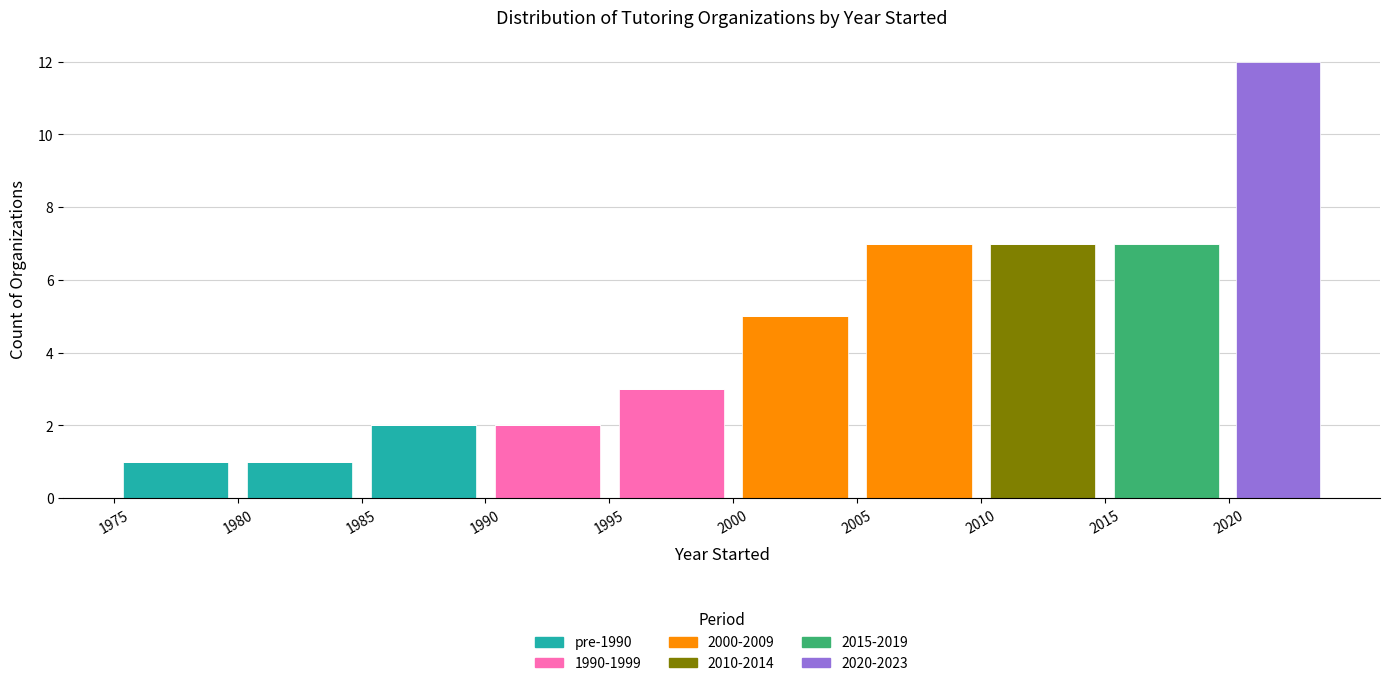

Reading left to right, list every stacked bar in this chart as the range it spans on the x-axis followed by its total height. The values are not printed on the chart, so give them approximately, as read against the axis.

1975 to 1980: 1
1980 to 1985: 1
1985 to 1990: 2
1990 to 1995: 2
1995 to 2000: 3
2000 to 2005: 5
2005 to 2010: 7
2010 to 2015: 7
2015 to 2020: 7
2020 to 2024: 12